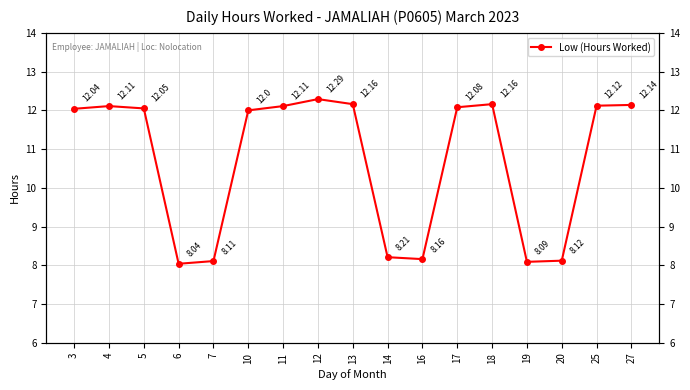

At which category does the data reach its first local peak?

4